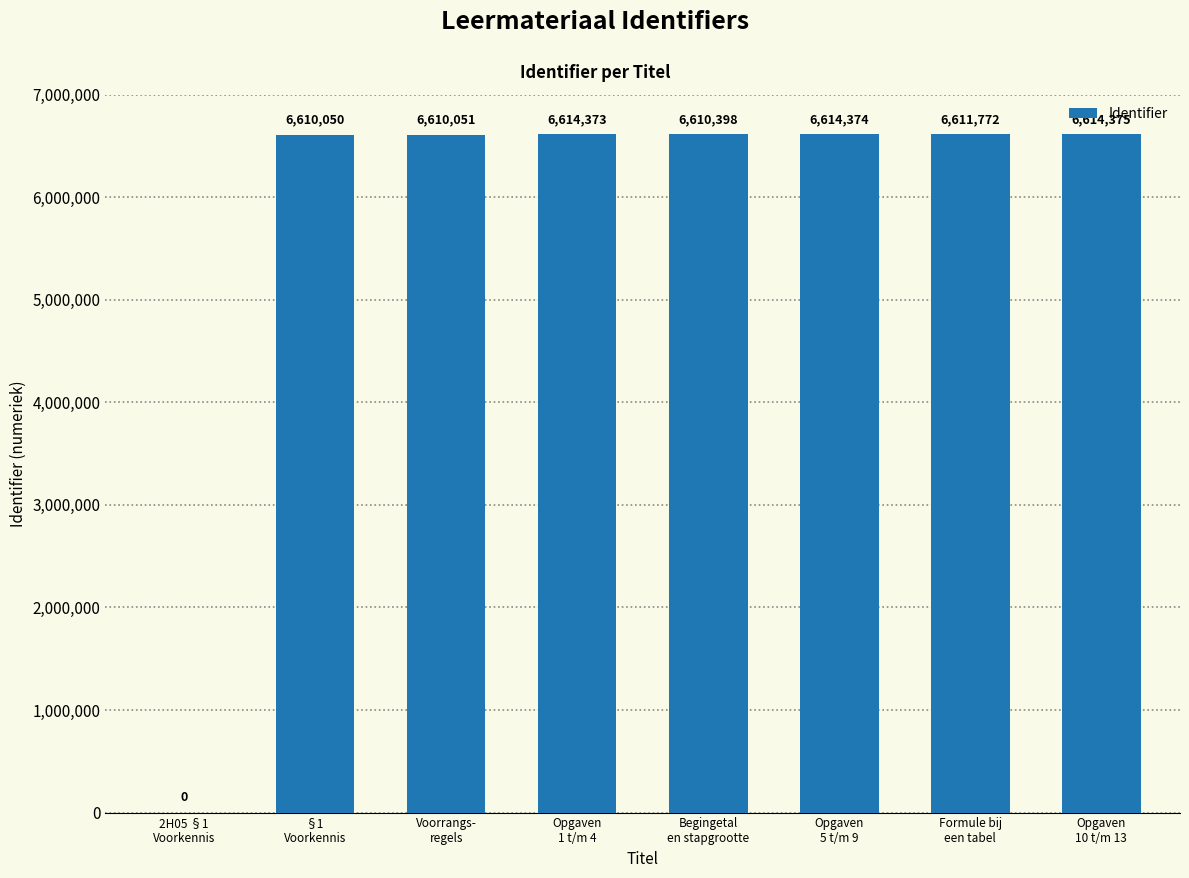

What is the greatest value displayed?

6614375